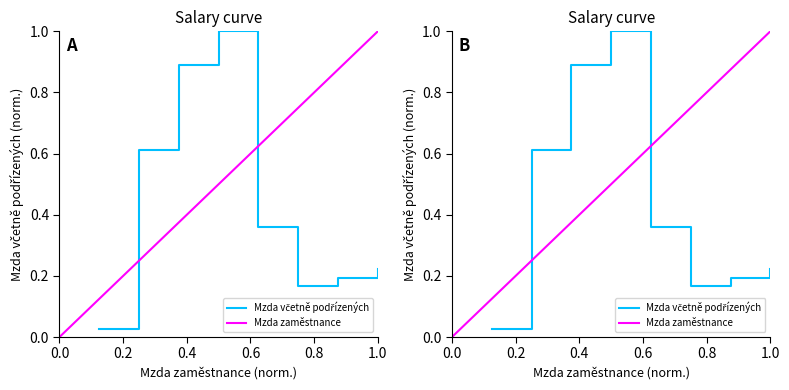

How many points are higher than both their immediate neighbors (excluding endpoints)?

1